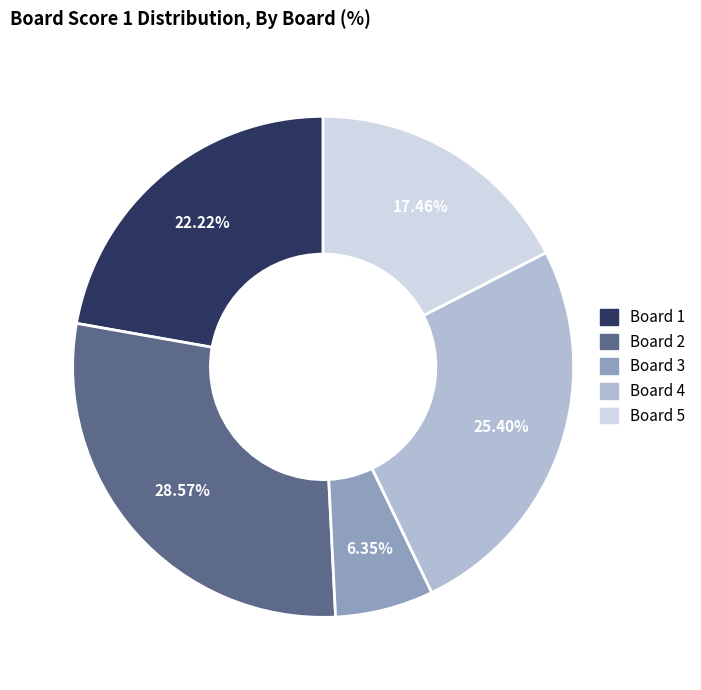

To the nearest percent, what is the difference between the largest and smallest slice percentages?

22%